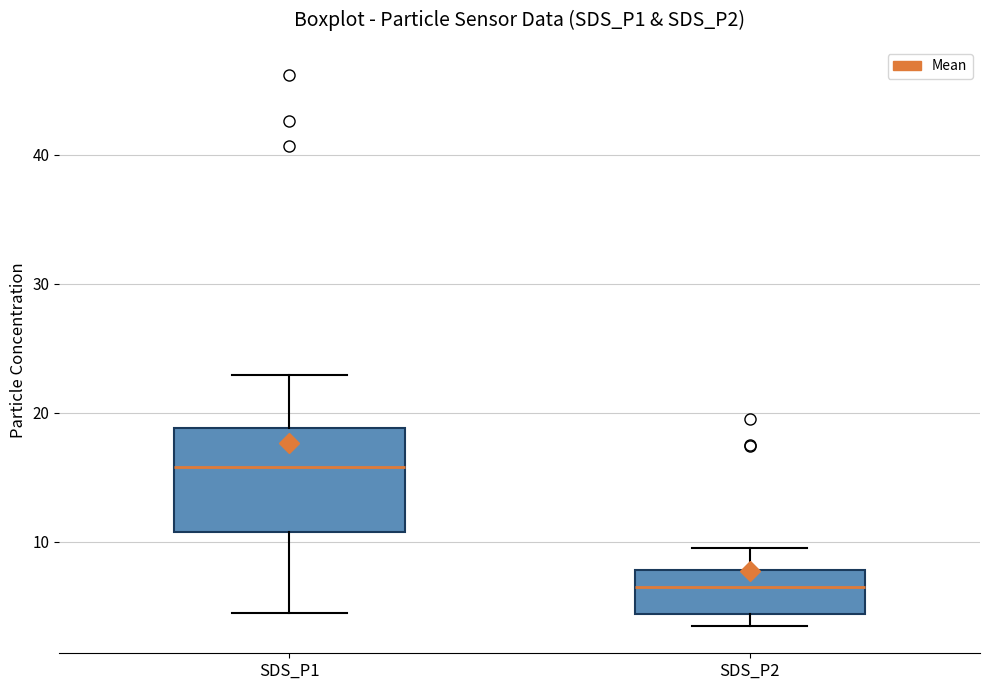

Which box is the tallest, from its lower edge to its upper edge?

SDS_P1